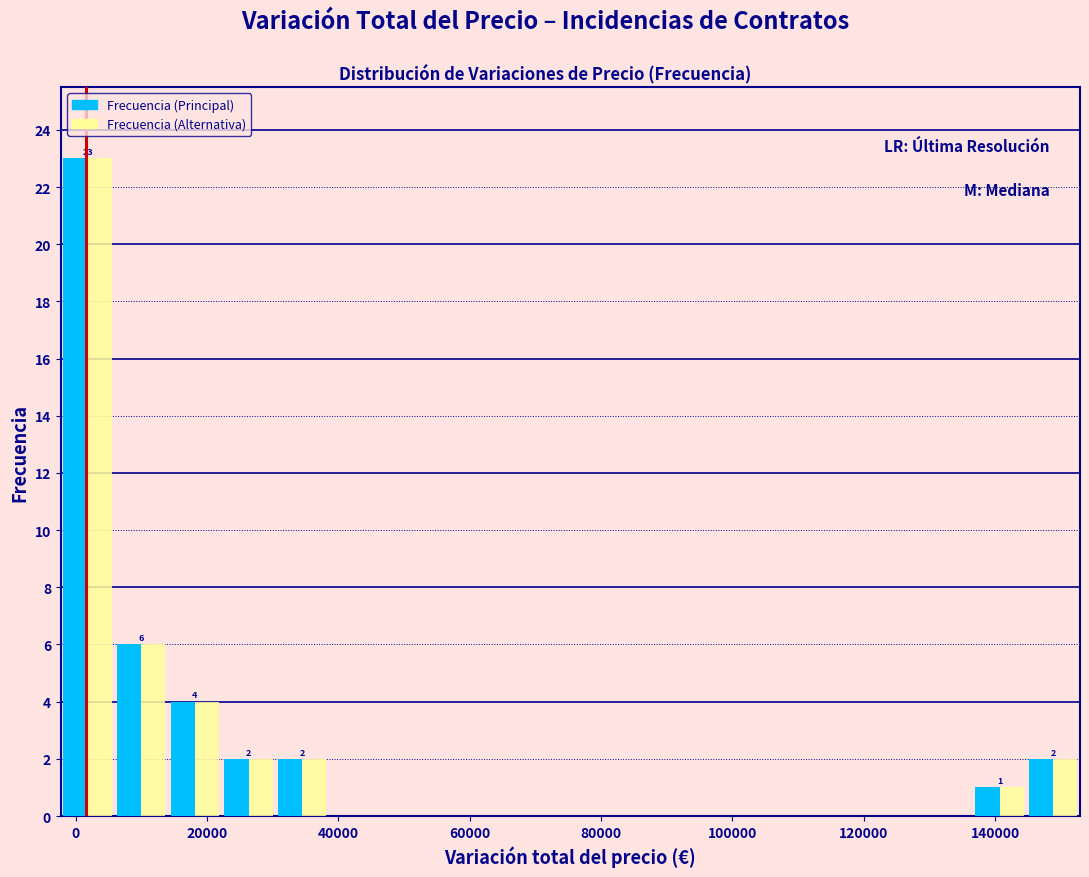

In the Frecuencia (Principal) series, which range on the x-axis has the tallest bar?

-2000 to 6000